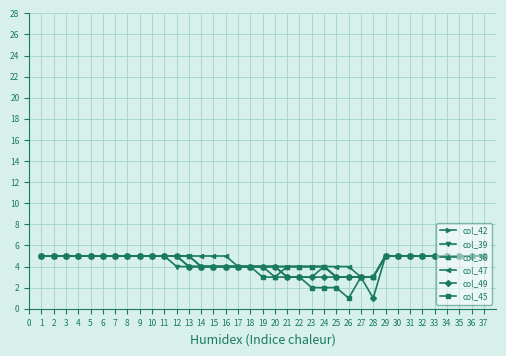

What are all the series names shown in the legend?

col_42, col_39, col_36, col_47, col_49, col_45